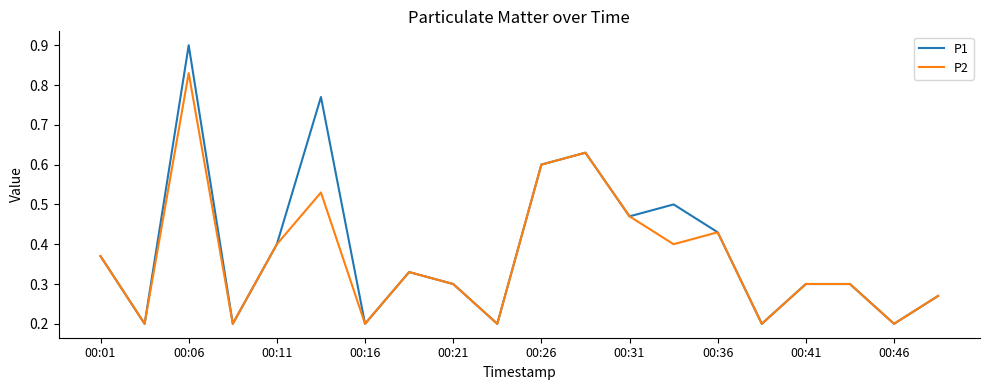

Rank the series by their maximum value, from lowest to highest.

P2, P1